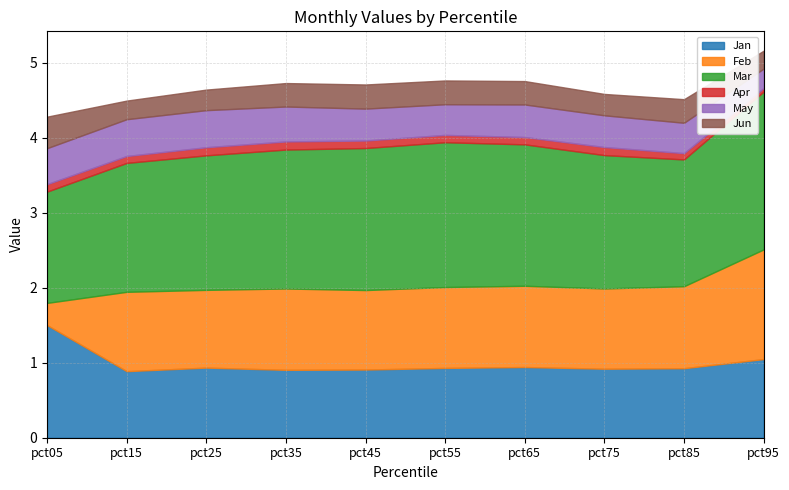

True or false: Apr and Mar cross at least once.

False